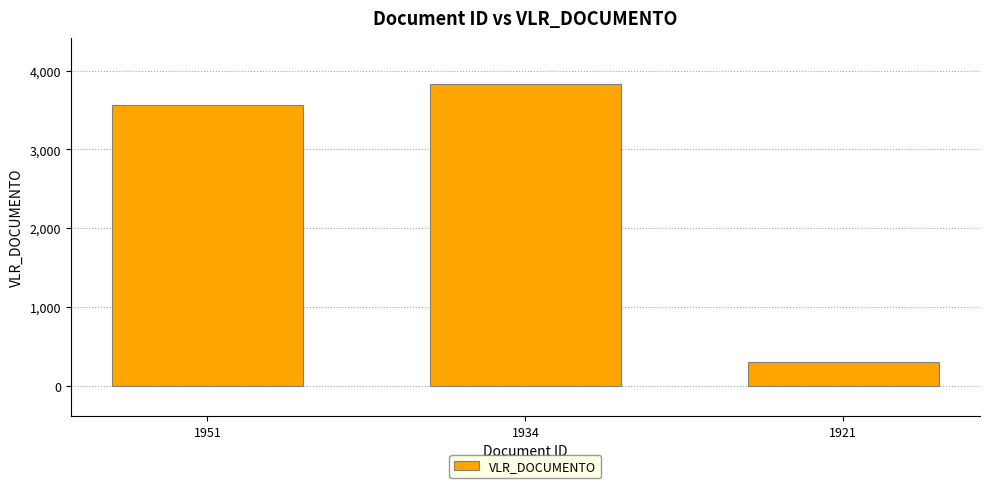

What is the value of the 3rd bar from the left?

300